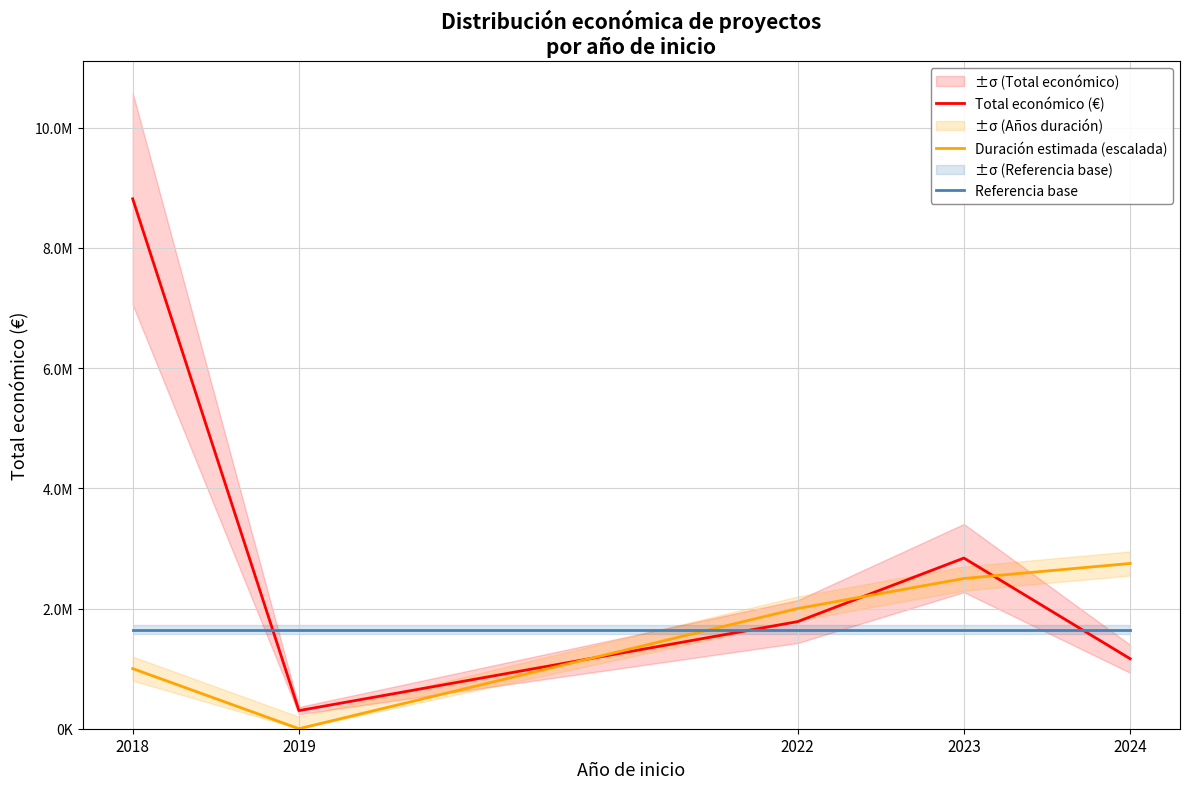

List the series in order of their peak value, lowest first.

Referencia base, Duración estimada (escalada), Total económico (€)